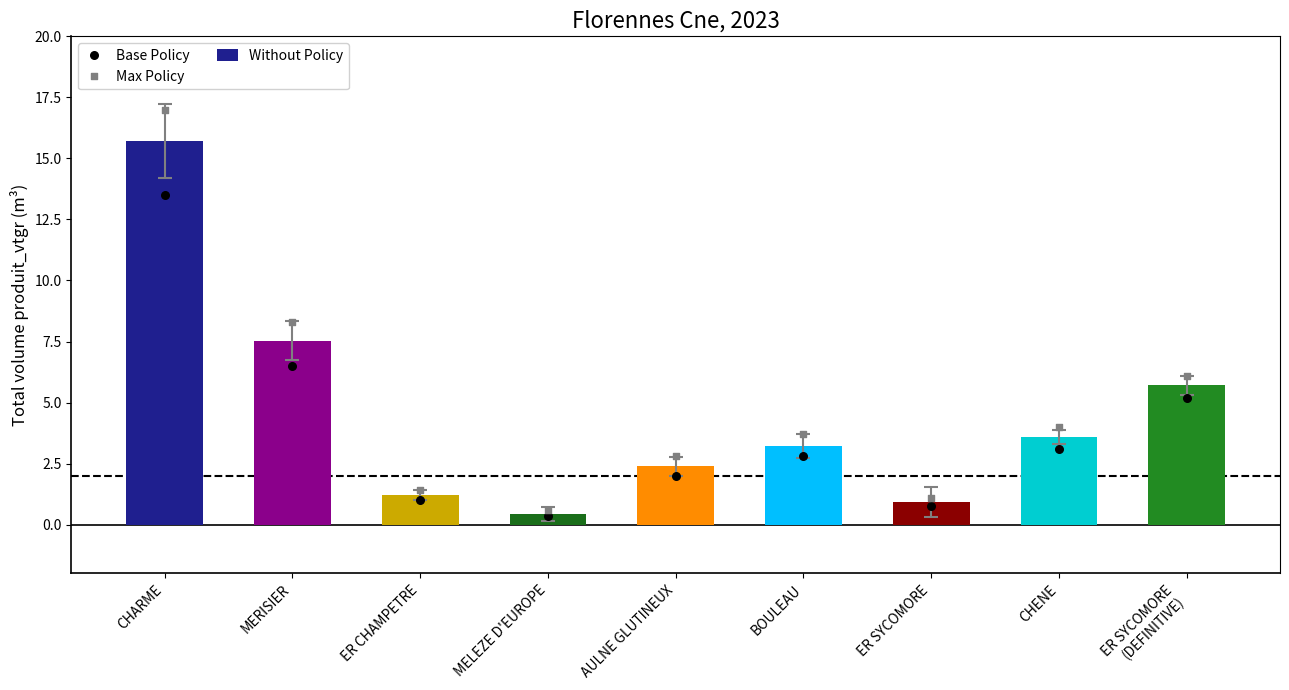

Which series has the widest spread of Y values?

Max Policy